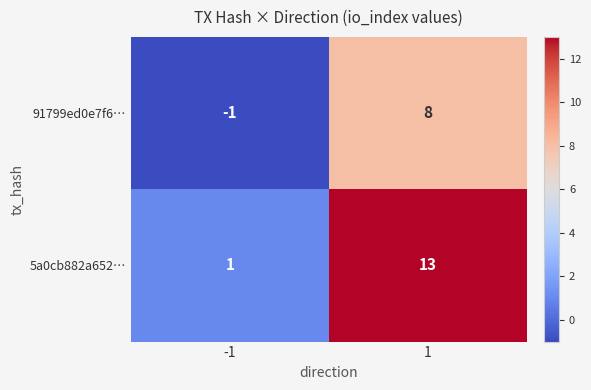

What value does the 91799ed0e7f6… series have at 1?

8